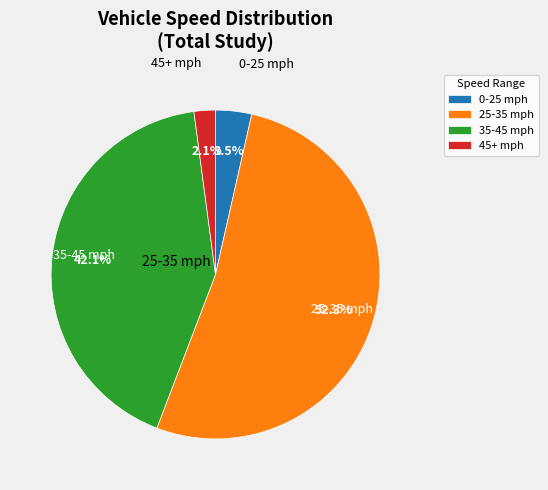

Approximately how many times larger is the value at 35-45 mph compared to 45+ mph?

20.0